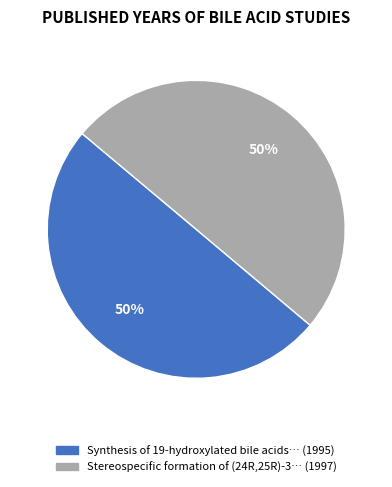

To the nearest percent, what is the average slice percentage?

50%